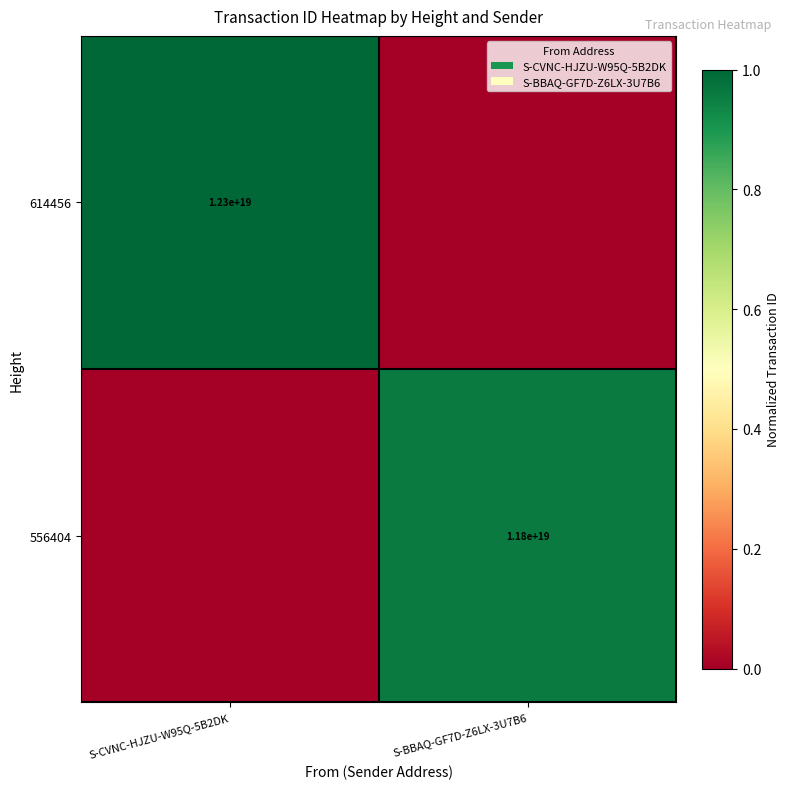

Is it true that 614456 equals 17569040228771303424 at S-CVNC-HJZU-W95Q-5B2DK?

False